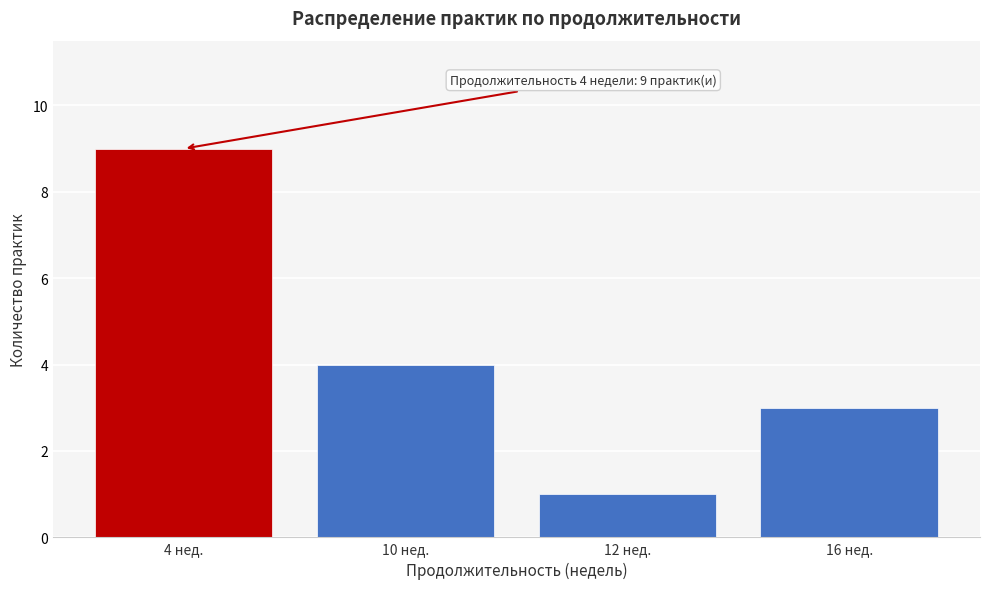

Reading left to right, extract all data points from this chart.

4 нед.=9	10 нед.=4	12 нед.=1	16 нед.=3